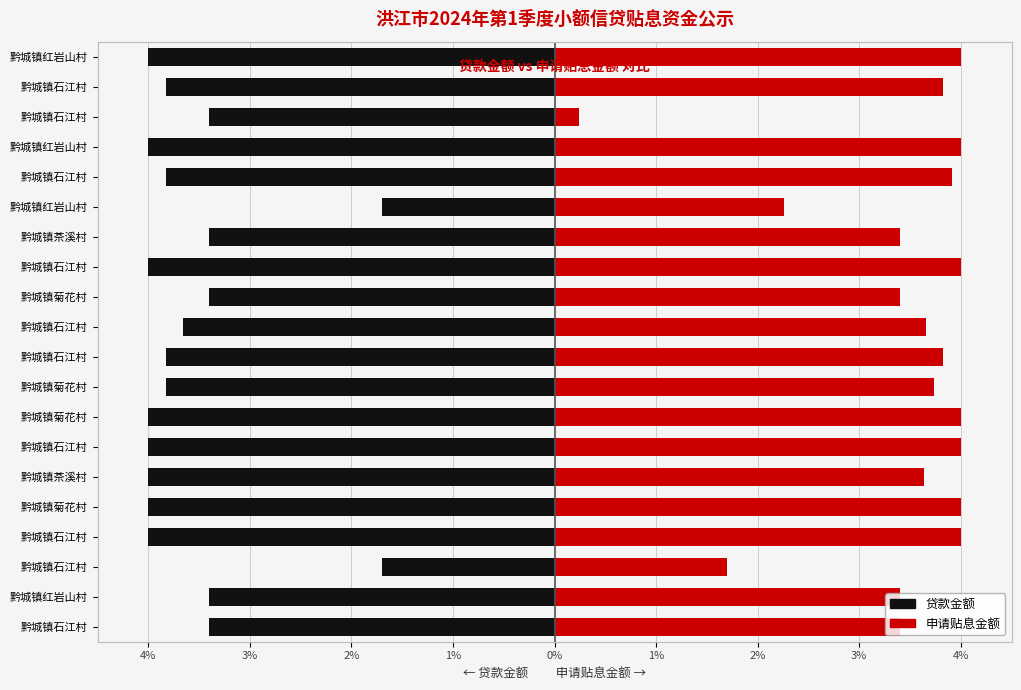

Count the number of categories in the chart.

20